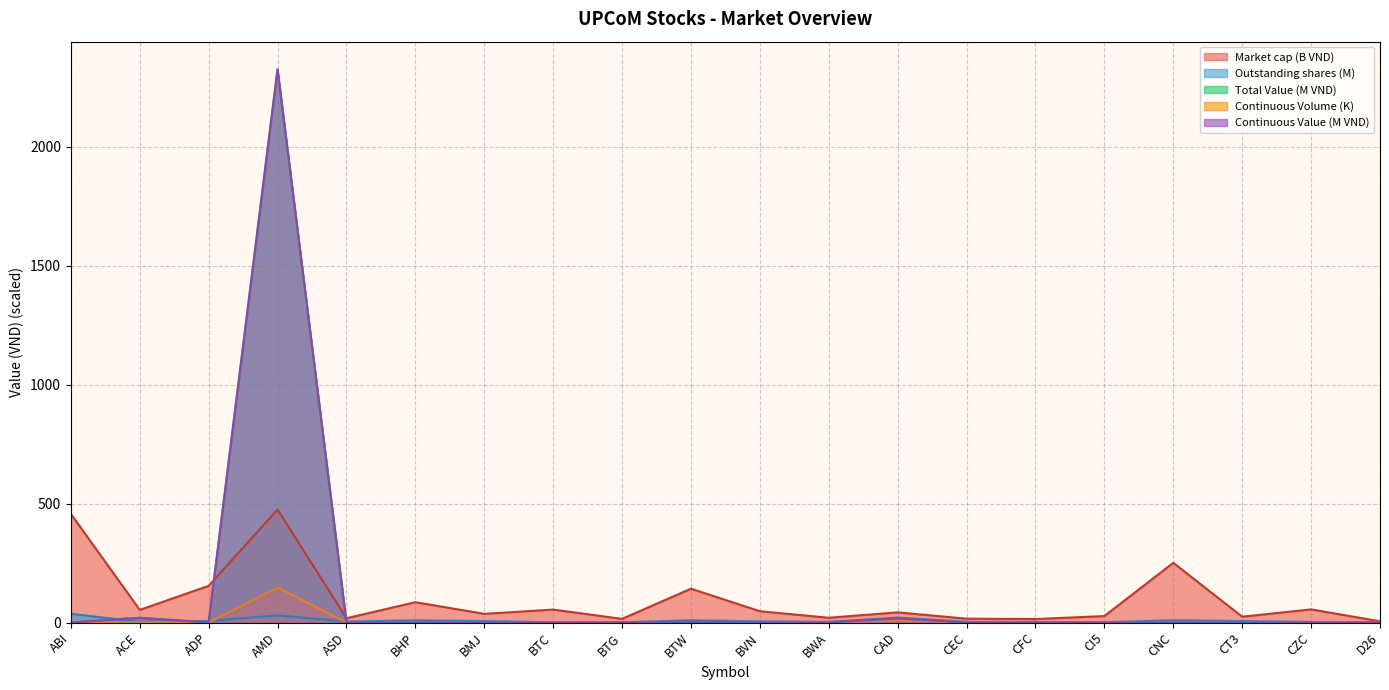

Reading left to right, transcribe all the data shown in this chart.

Market cap: 456.8	53.1	154.2	475.1	18.0	85.4	36.6	54.3	15.4	142.3	47.5	20.0	42.7	16.1	14.6	27.2	251.0	24.5	55.2	5.1
Total Value: 0.0	20.0	0.0	2326.2	0.0	0.0	0.0	0.0	0.0	1.5	0.0	0.0	16.8	0.0	0.0	0.0	0.0	0.0	0.0	0.0
Continuous Volume: 0.0	1.0	0.0	146.9	0.0	0.0	0.0	0.0	0.0	0.1	0.0	0.0	8.2	0.0	0.0	0.0	0.0	0.0	0.0	0.0
Continuous Value: 0.0	20.0	0.0	2326.2	0.0	0.0	0.0	0.0	0.0	1.5	0.0	0.0	16.8	0.0	0.0	0.0	0.0	0.0	0.0	0.0
Outstanding shares: 36.8	2.7	6.4	30.0	4.0	9.2	6.0	1.4	1.2	9.4	5.0	2.7	20.8	3.0	2.4	1.7	9.5	6.1	2.7	1.0